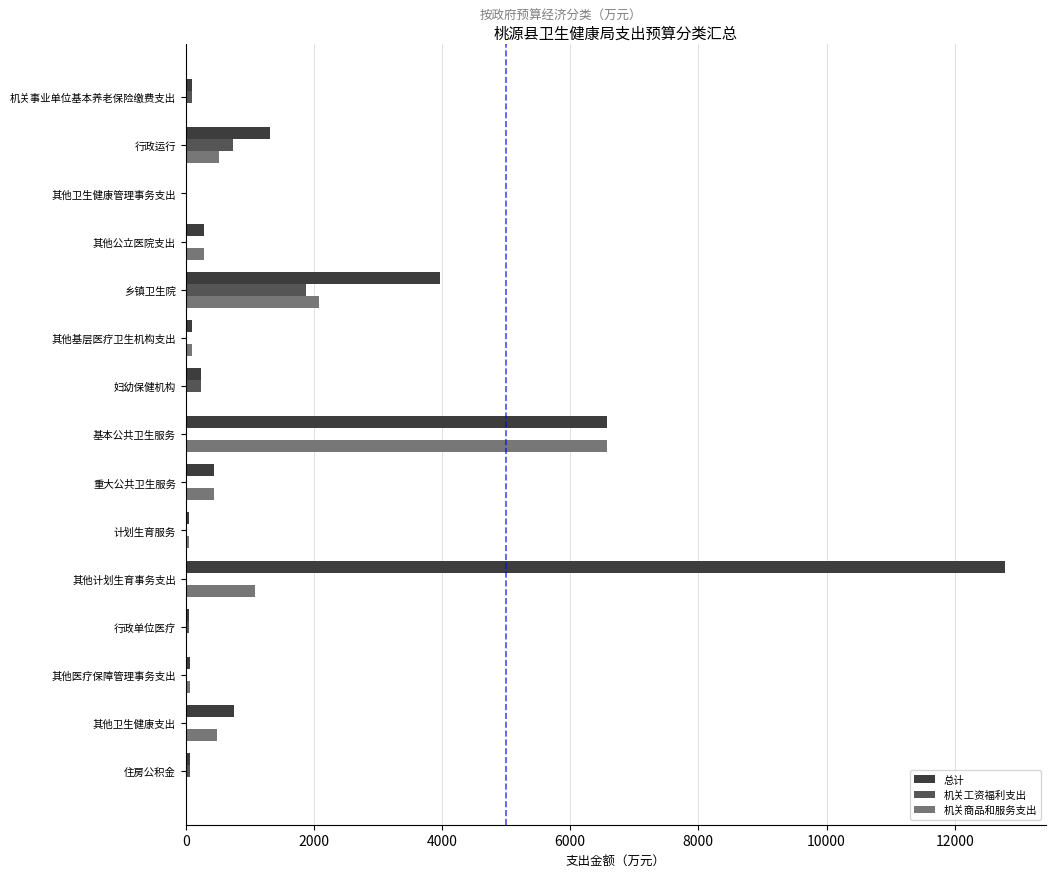

How many series are shown in this chart?

3